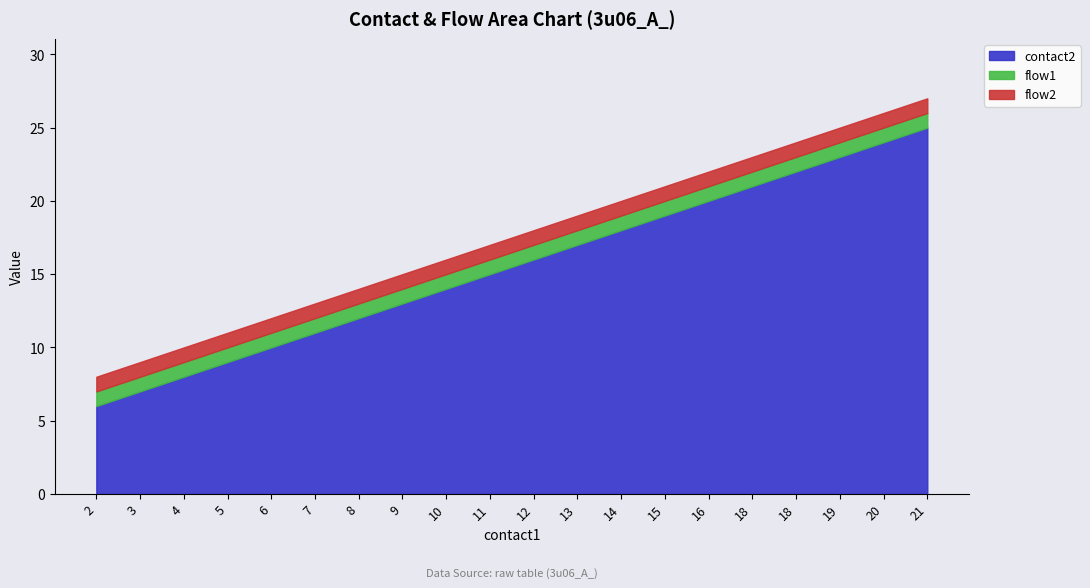

True or false: flow1 and flow2 cross at least once.

False